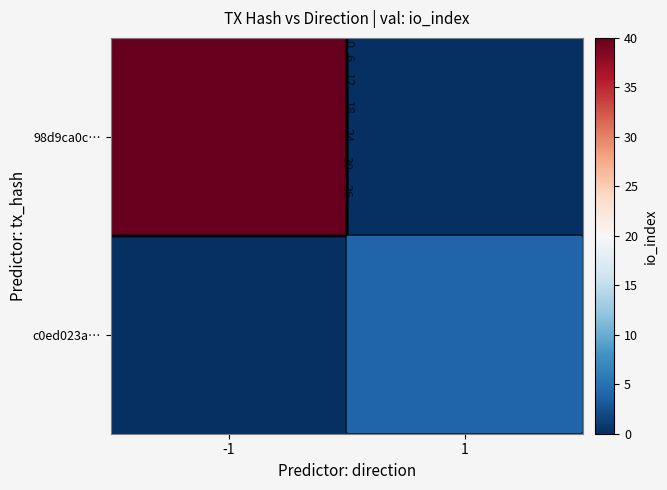

Count the number of data series in this chart.

2